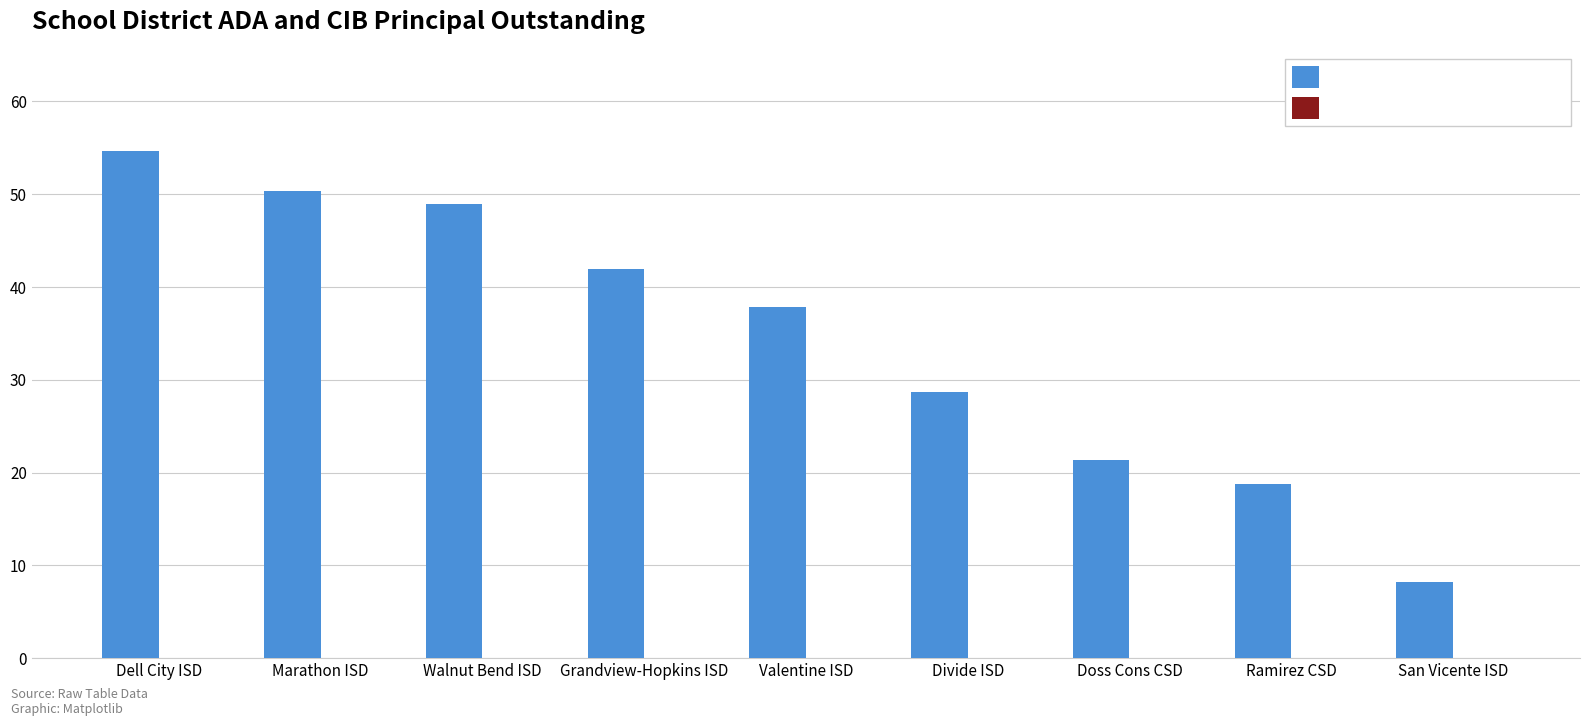

What is the ratio of the value at Divide ISD to the value at Ramirez CSD?

1.5